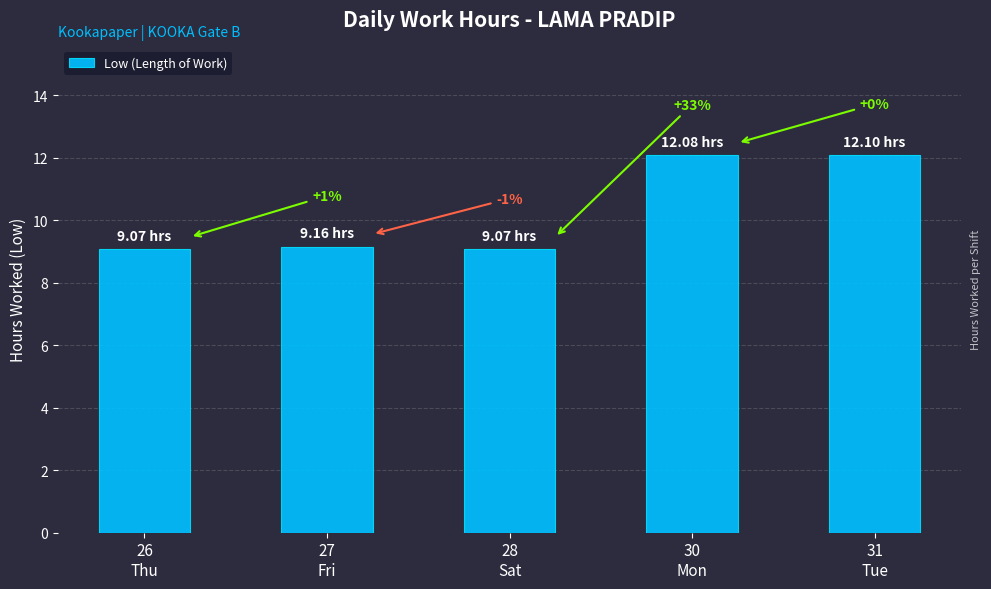

What is the label of the 4th bar from the left?

30
Mon